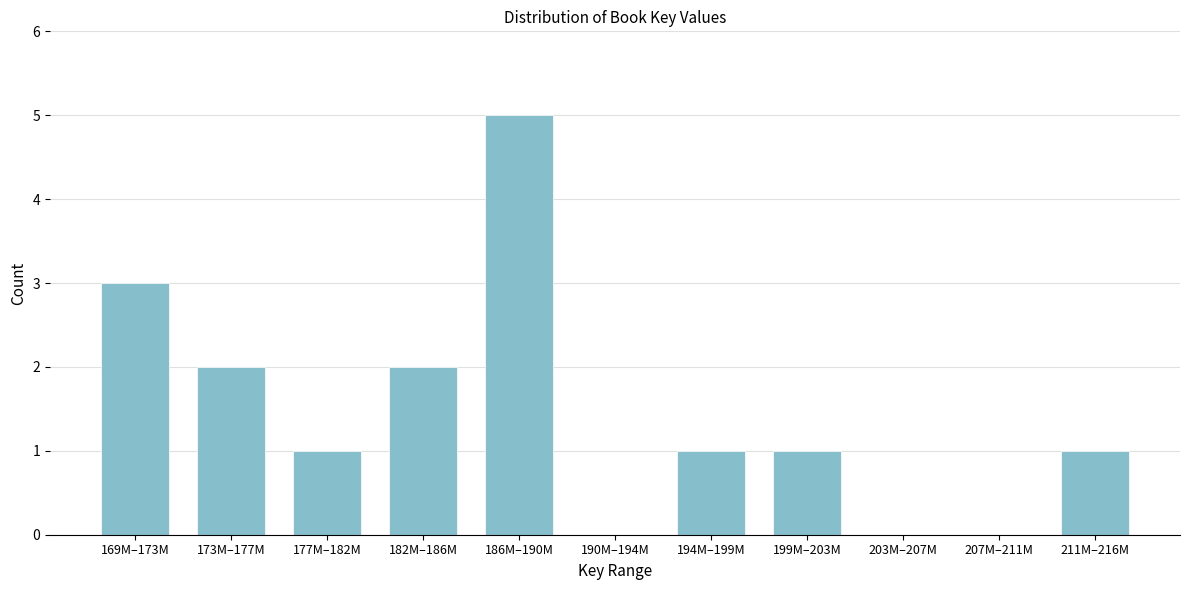

Reading left to right, extract all data points from this chart.

169M–173M=3	173M–177M=2	177M–182M=1	182M–186M=2	186M–190M=5	190M–194M=0	194M–199M=1	199M–203M=1	203M–207M=0	207M–211M=0	211M–216M=1